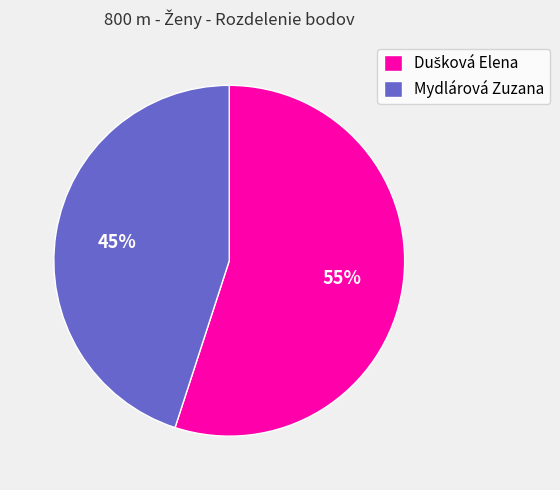

True or false: Mydlárová Zuzana accounts for 31% of the total.

False